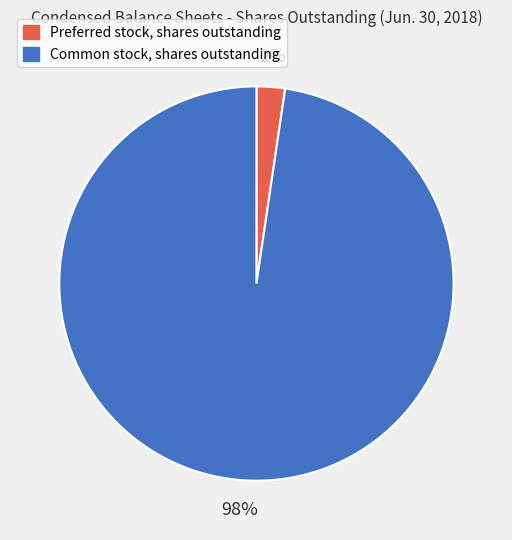

Count the number of slices in the pie.

2